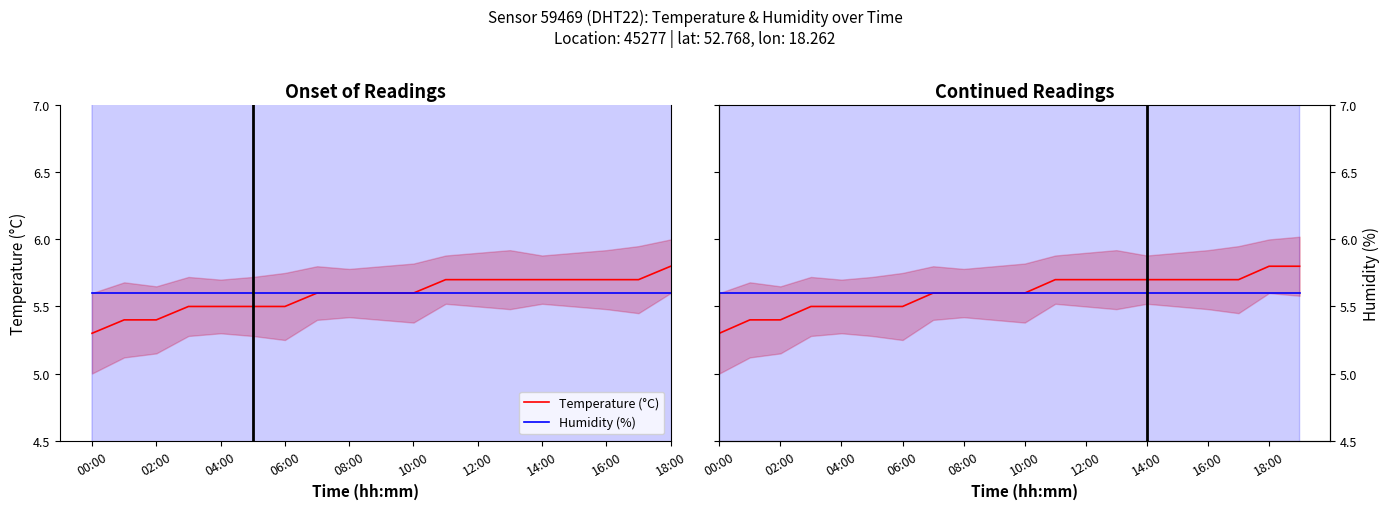

What is the label of the 19th point from the right?

02:00